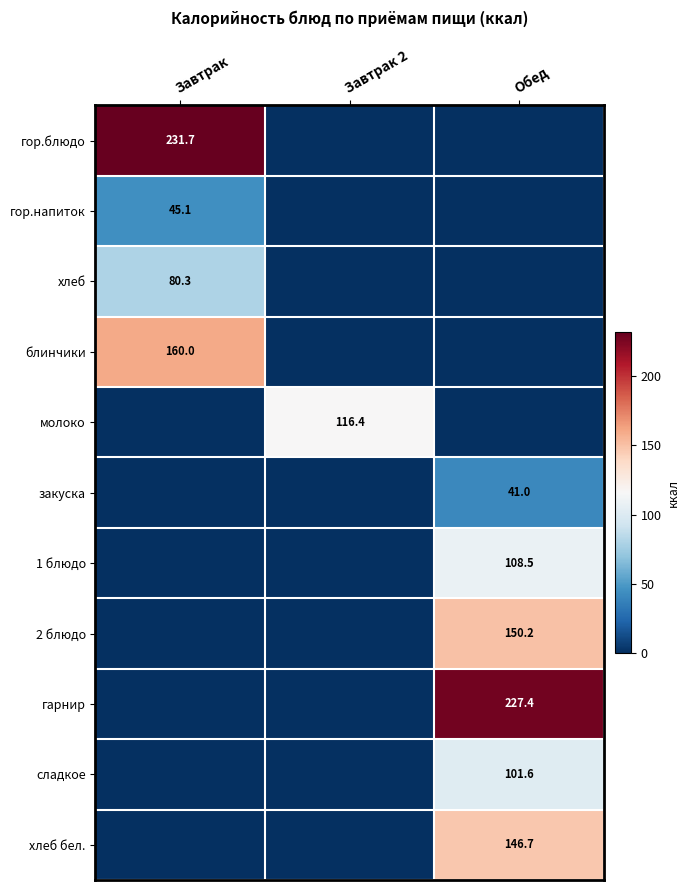

The 1 блюдо series shows 108.5 at Обед. True or false?

True